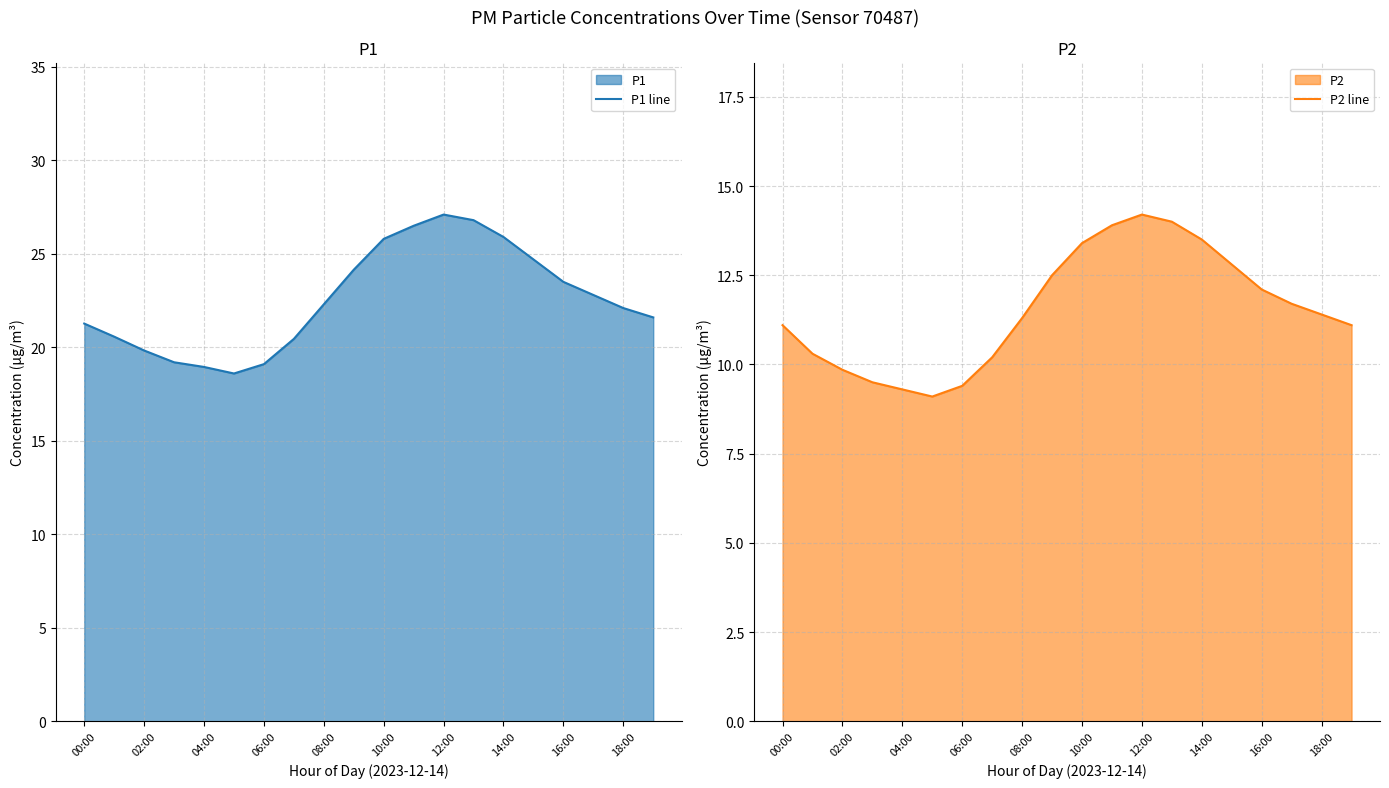

What is the sum of the P1 line values at 16:00 and 18:00?

45.6